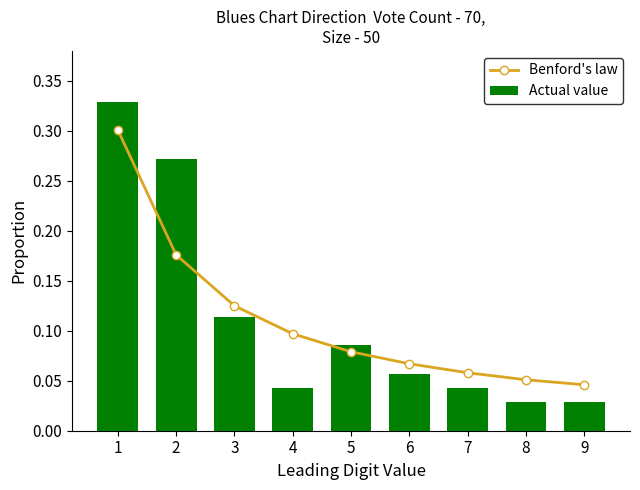

True or false: Actual value has a value of 0.0 at 8.

True